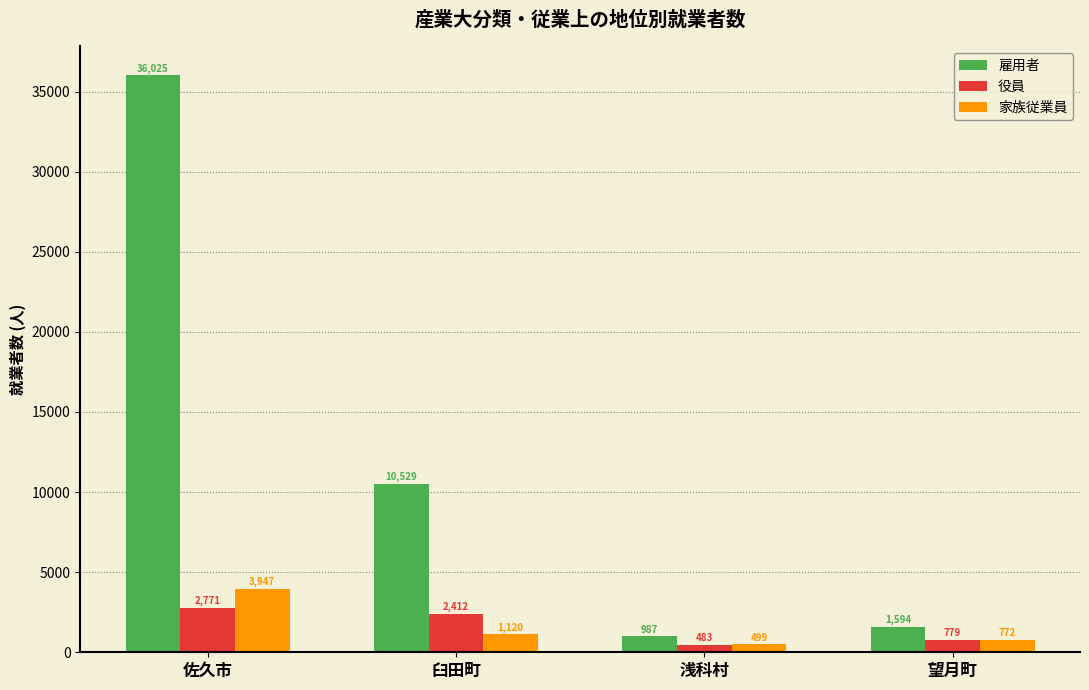

At which label does 家族従業員 reach its peak?

佐久市